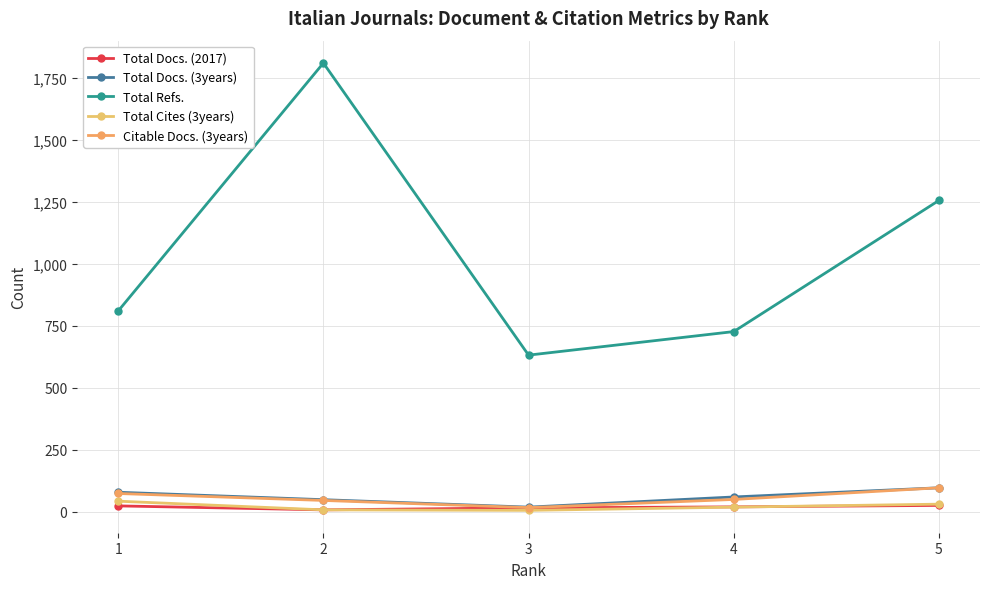

True or false: Total Refs. and Total Cites (3years) cross at least once.

False